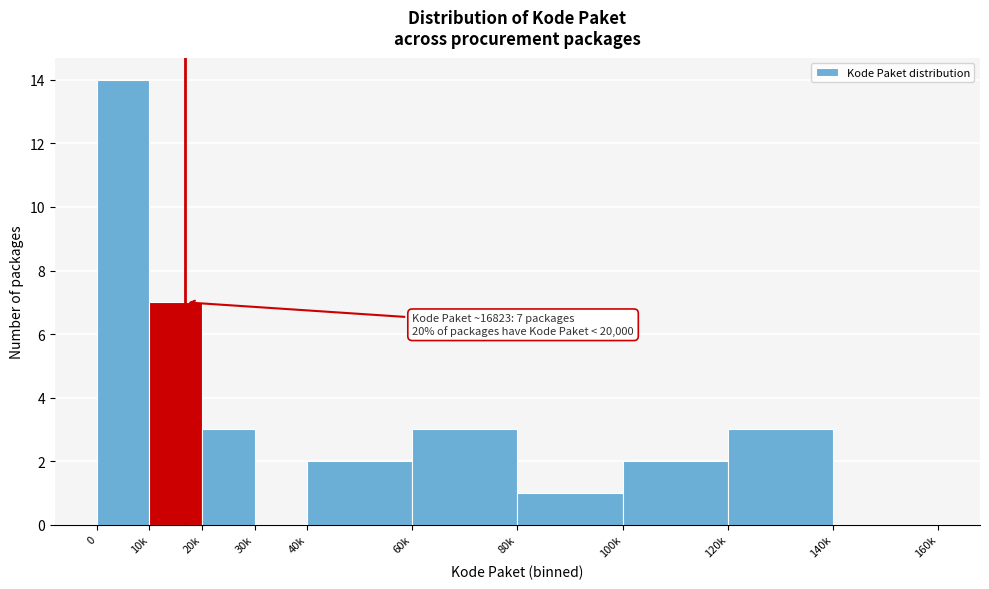

Reading right to left, extract all data points from this chart.

140k=0	120k=3	100k=2	80k=1	60k=3	40k=2	30k=0	20k=3	10k=7	0=14